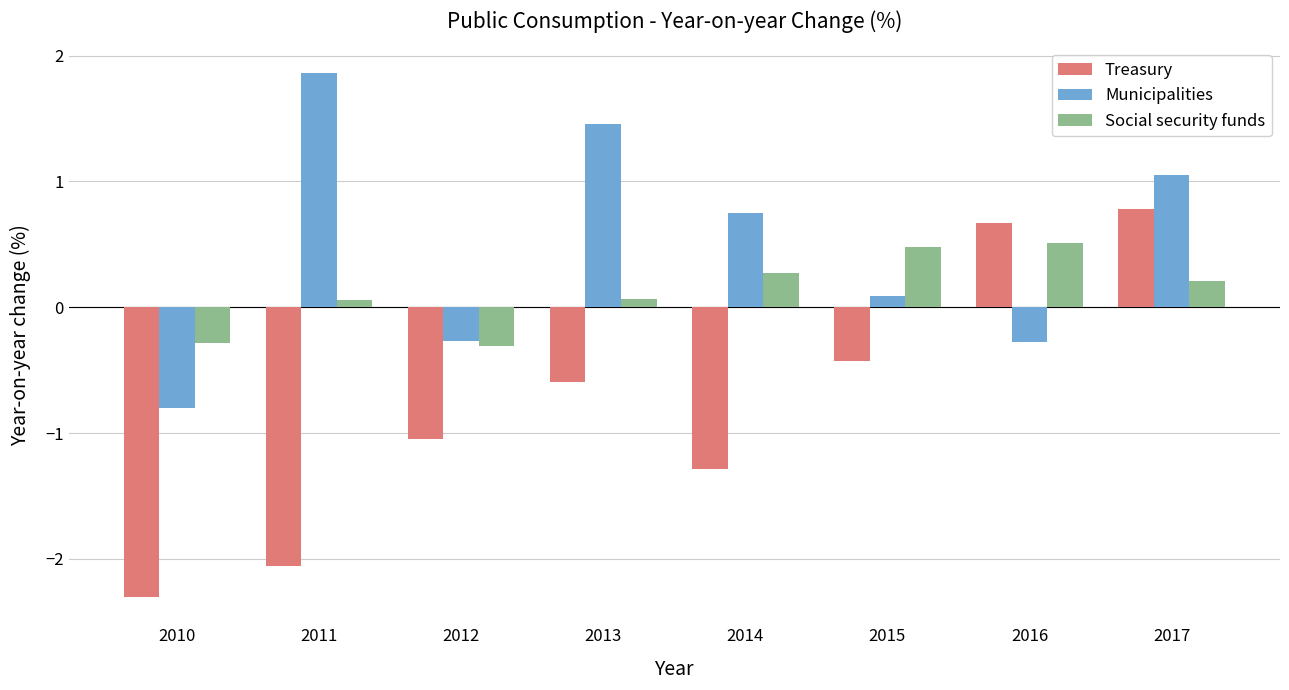

Which series has the largest total across all categories?

Municipalities